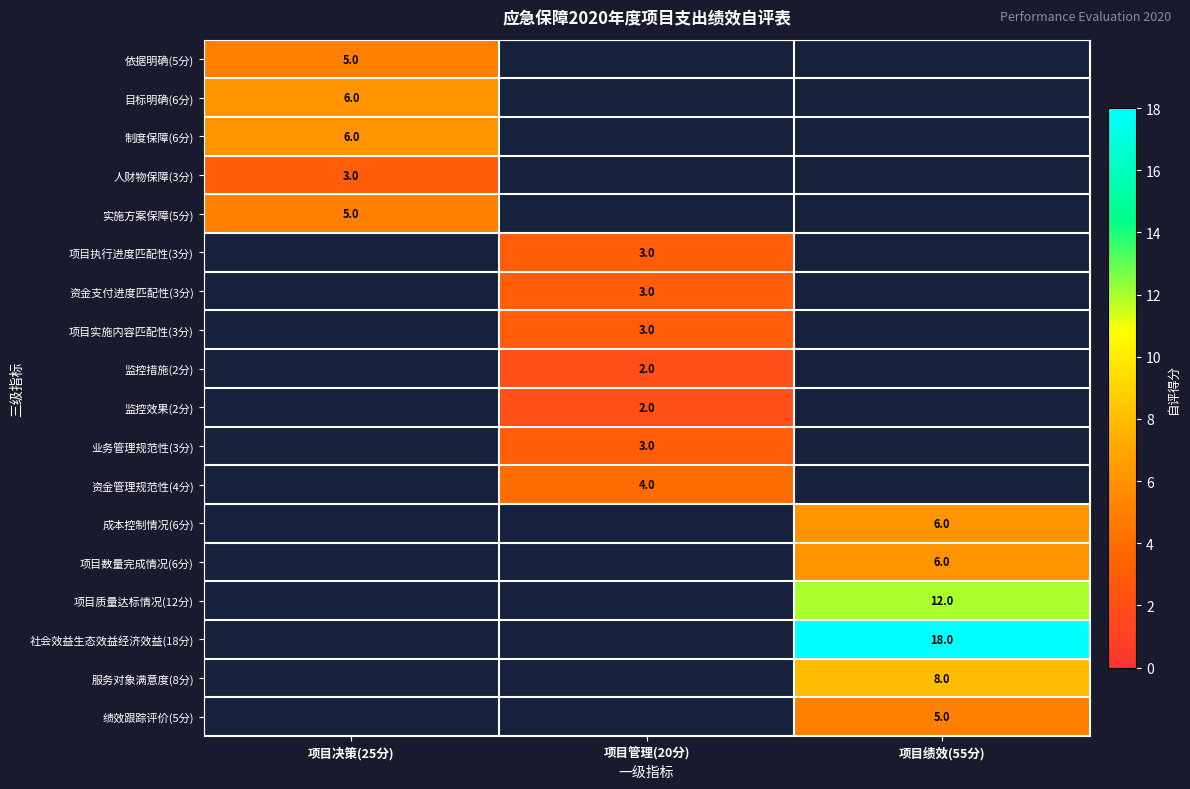

The 社会效益生态效益经济效益(18分) series shows 9.2 at 项目绩效(55分). True or false?

False